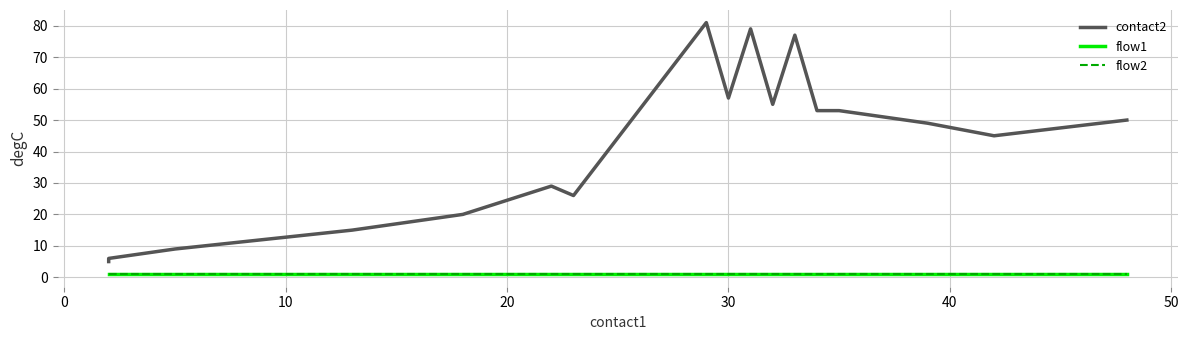

The value of contact2 at 20 is 11. True or false?

False